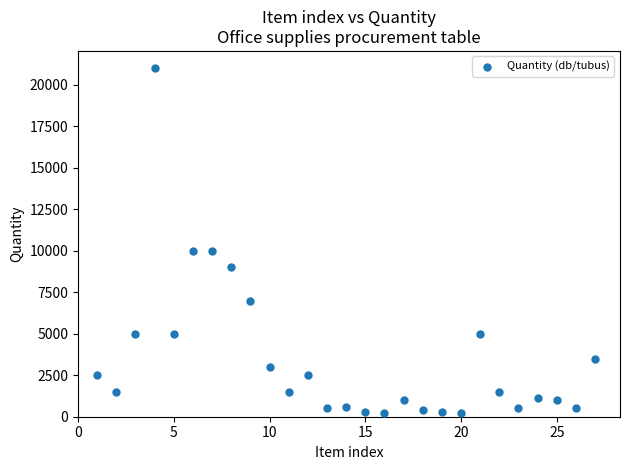

What is the range of X values (max minus min)?

26